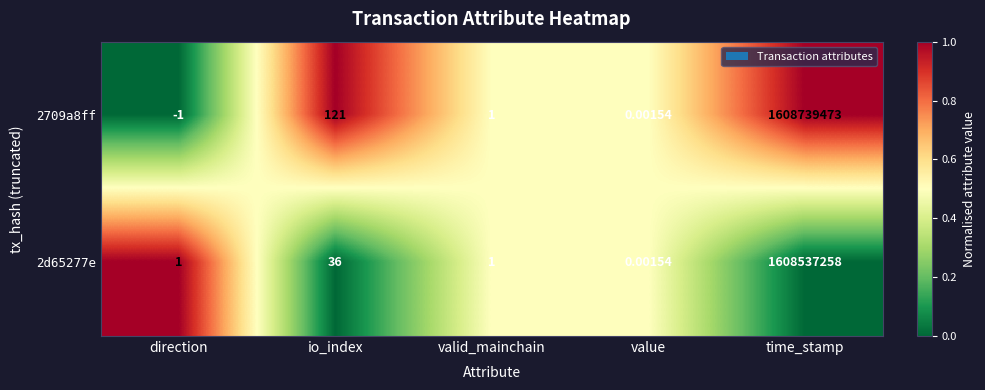

Rank the categories by 2709a8ff value from lowest to highest.

direction, value, valid_mainchain, io_index, time_stamp